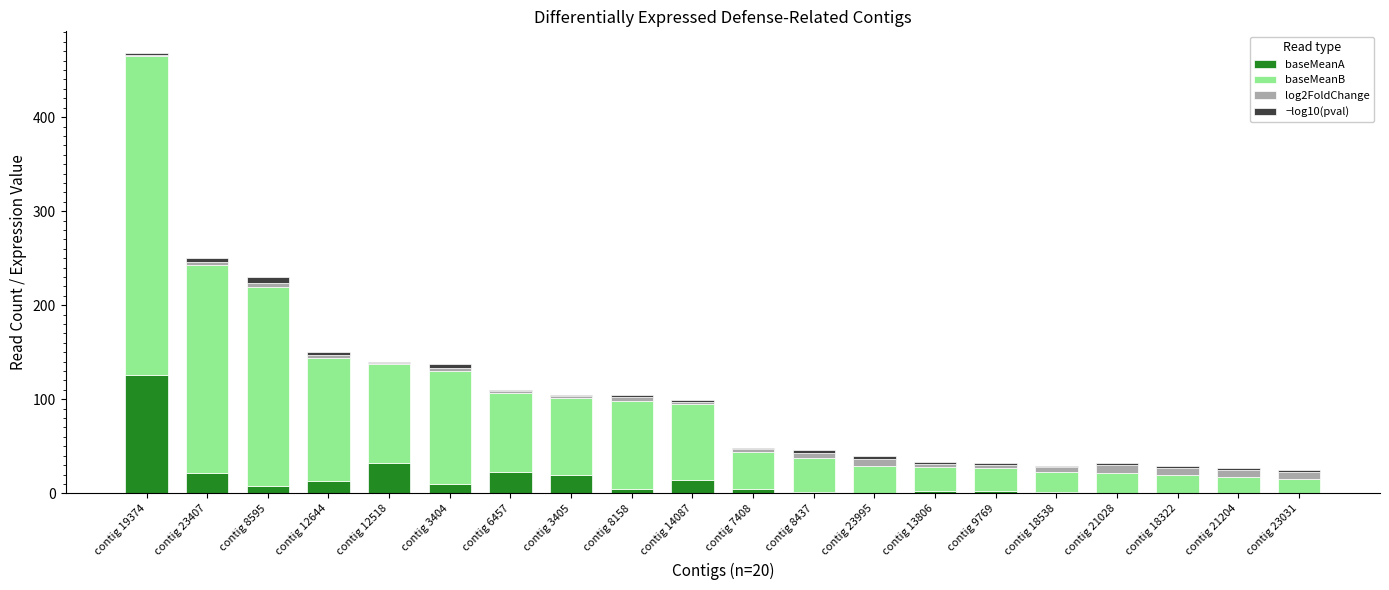

At which category is the sum across all series the highest?

contig 19374